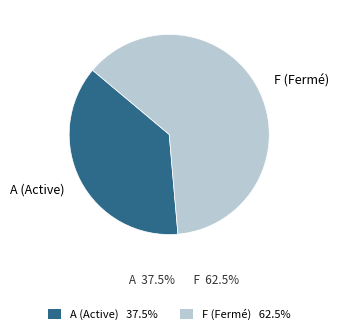

How many slices are in this pie chart?

2